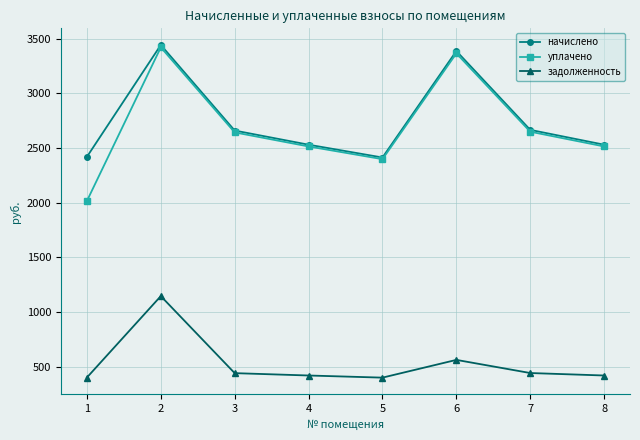

At which category is the sum across all series the highest?

2